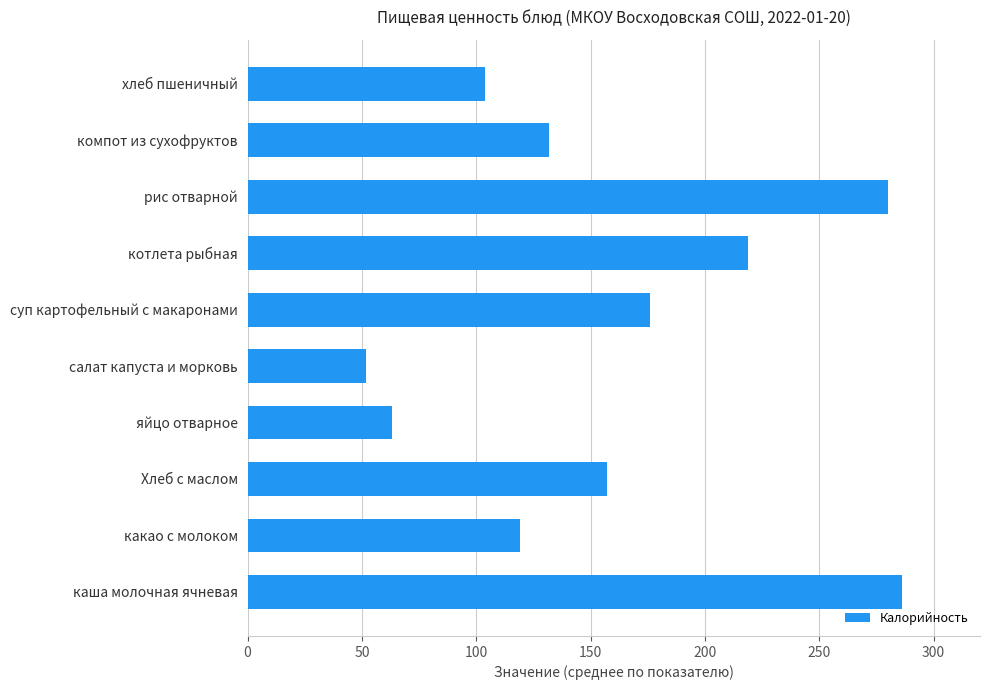

Which has a higher value, Хлеб с маслом or яйцо отварное?

Хлеб с маслом